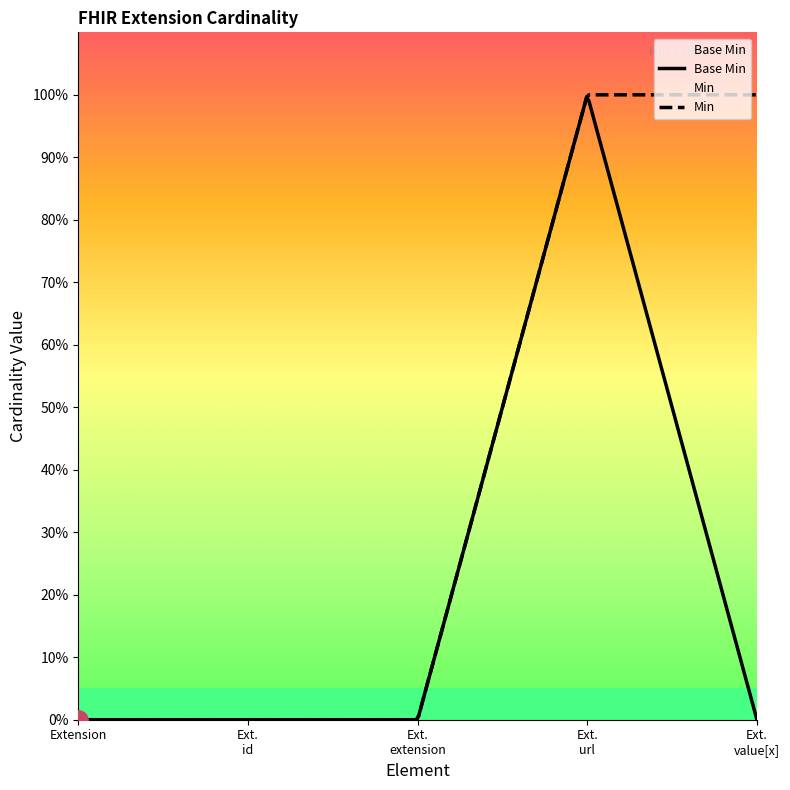

What is the change in value from Extension to Extension.url?

+1